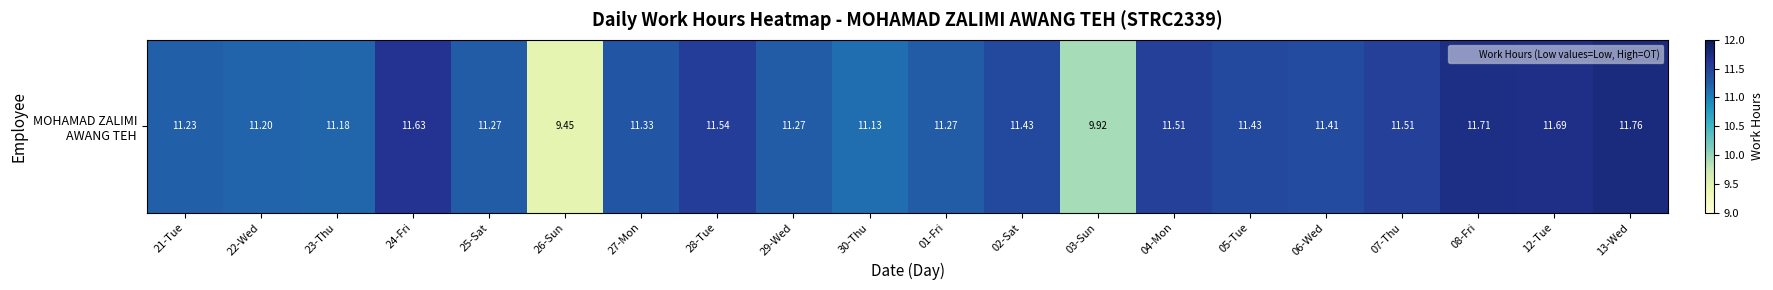

Reading right to left, transcribe all the data shown in this chart.

11.8	11.7	11.7	11.5	11.4	11.4	11.5	9.9	11.4	11.3	11.1	11.3	11.5	11.3	9.4	11.3	11.6	11.2	11.2	11.2